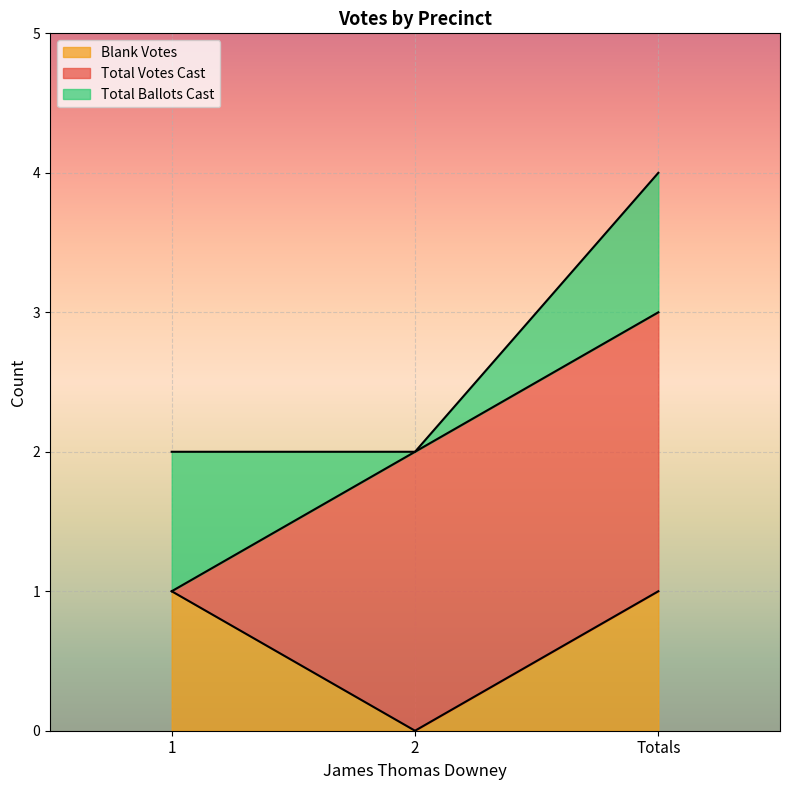

How many lines are shown in the chart?

3